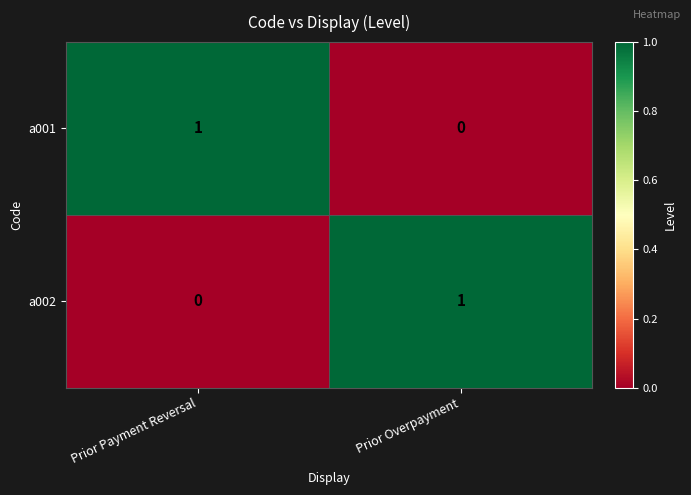

At which label is a002 closest to 0?

Prior Payment Reversal